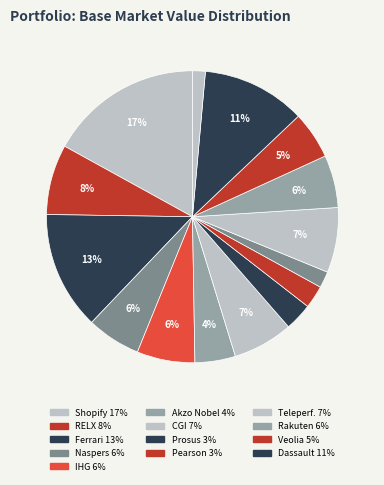

Is there any slice that represents more than half of the pie?

No